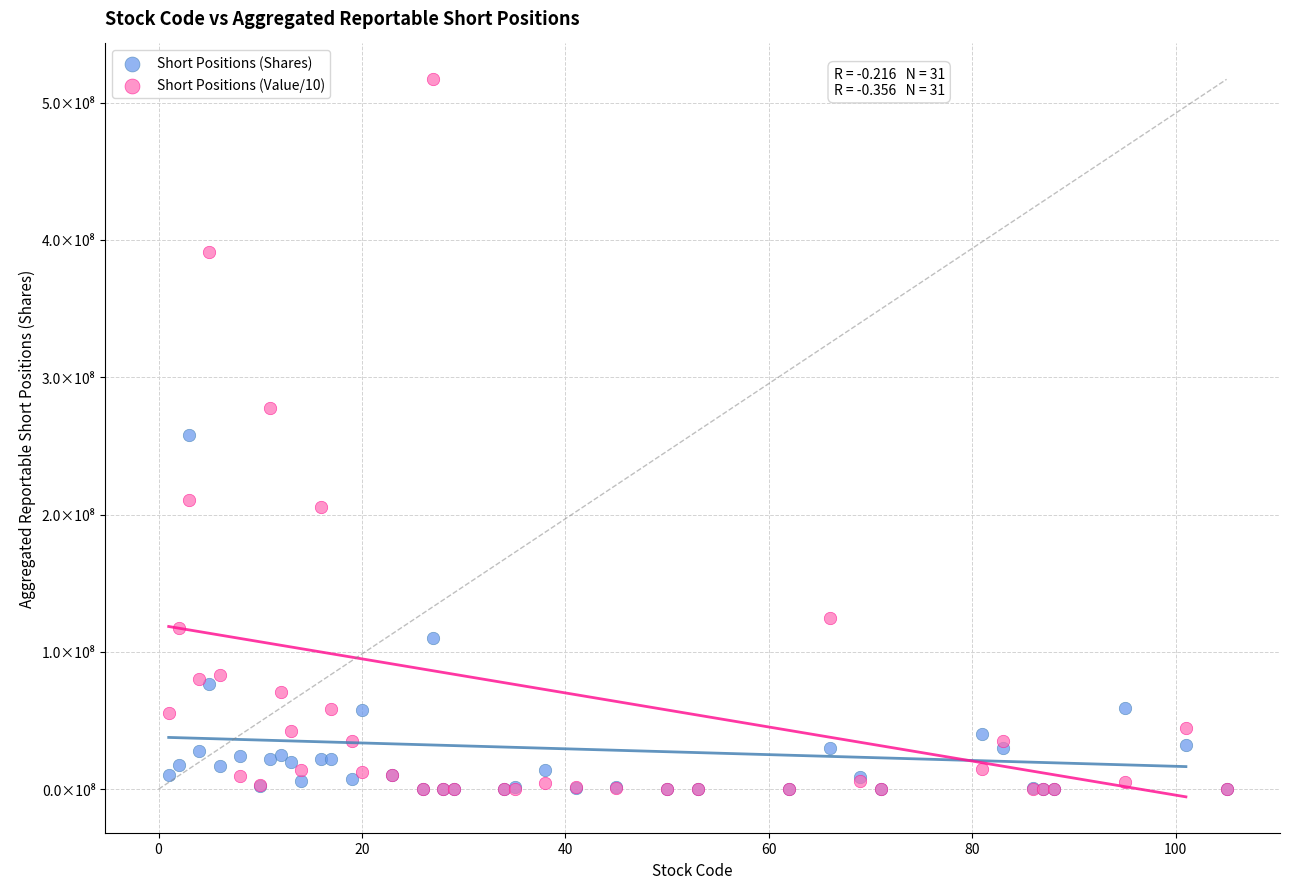

What are all the series names shown in the legend?

Short Positions (Shares), Short Positions (Value/10)